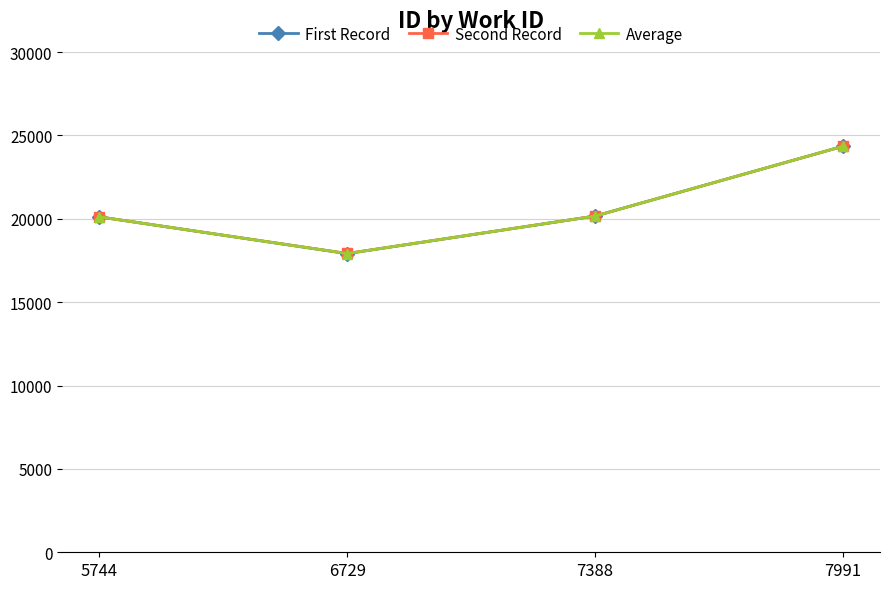

At which category is the sum across all series the highest?

7991